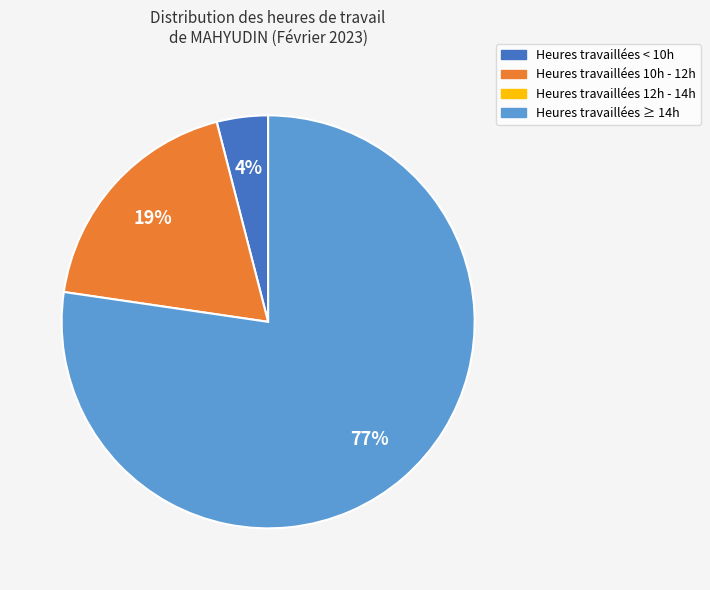

Is there a majority slice in this chart?

Yes